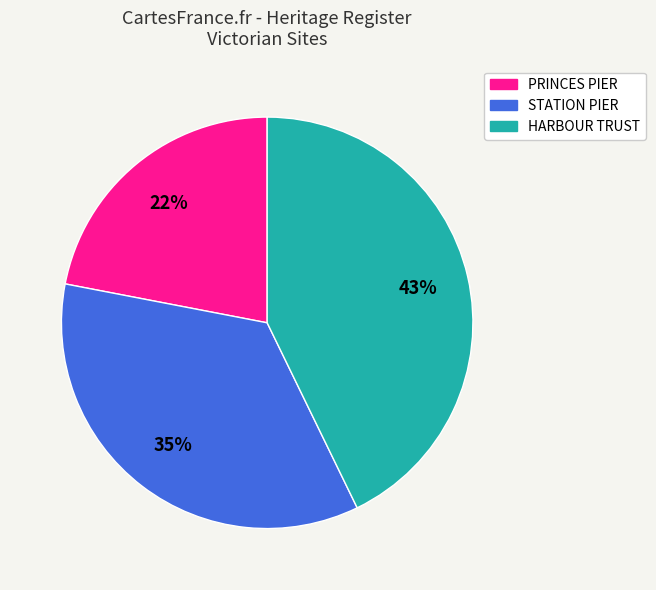

To the nearest percent, what is the difference between the largest and smallest slice percentages?

21%